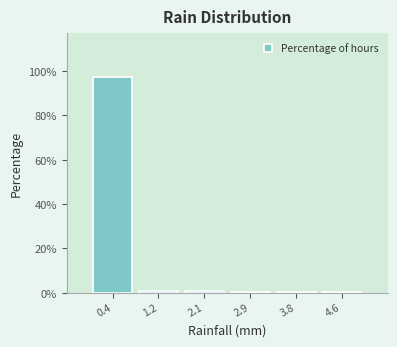

Over which range of the x-axis is the bar tallest?

0.0 to 0.8